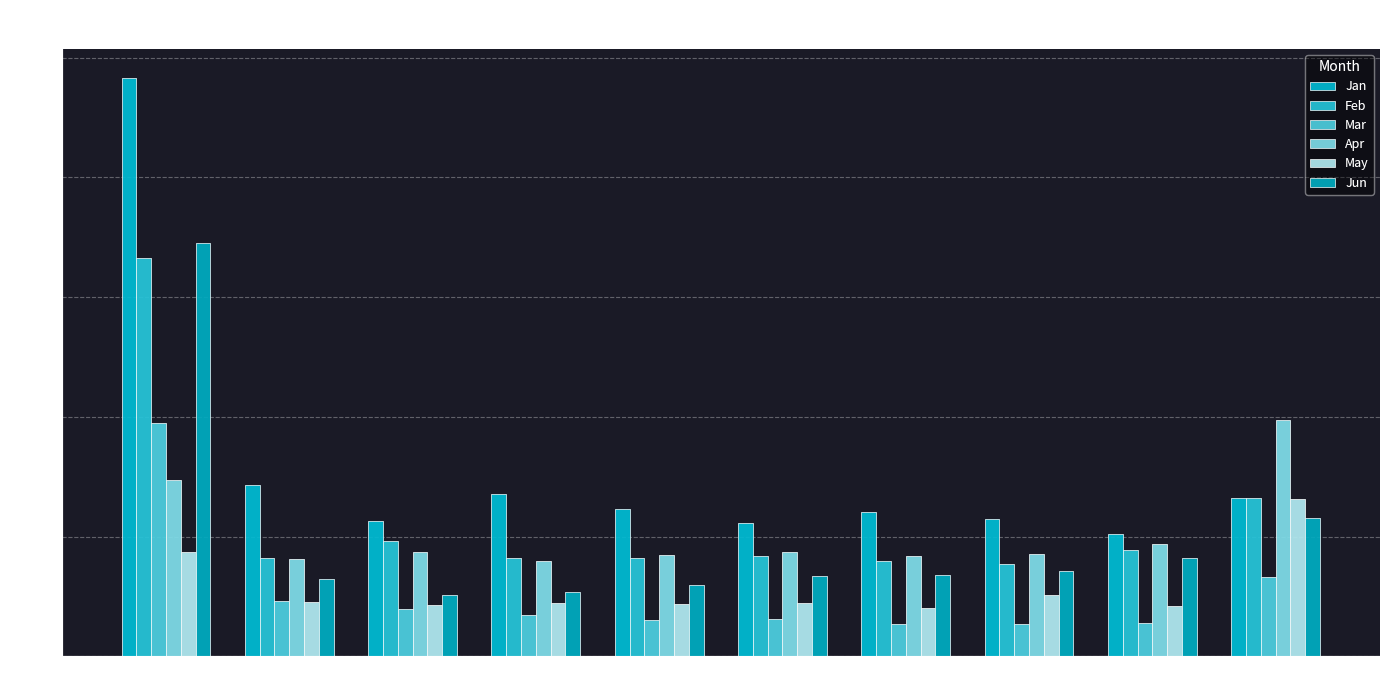

Is it true that Jan equals 0.7 at pct35?

True